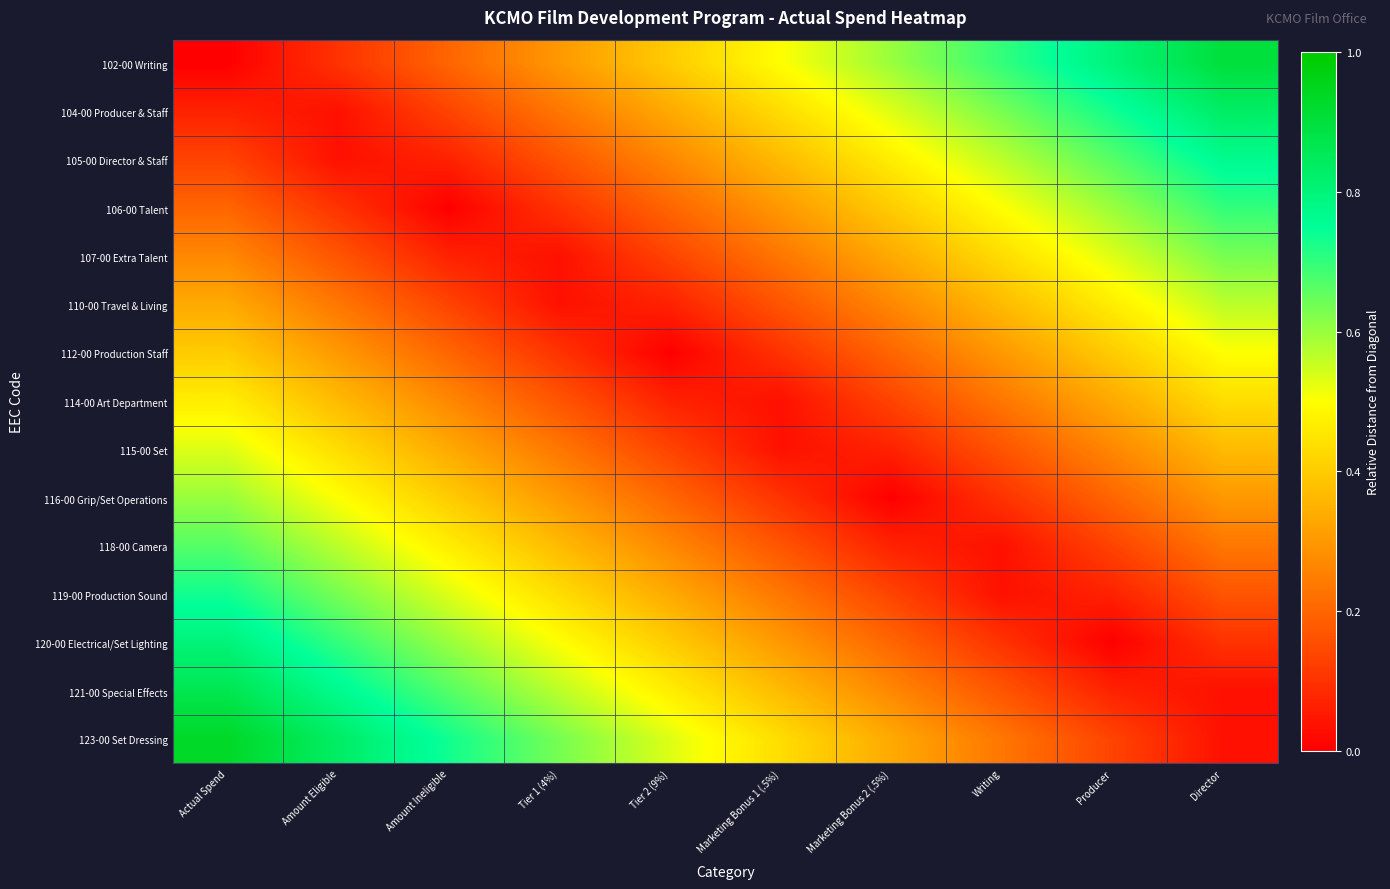

Reading left to right, list all the values displayed in this chart.

102-00 Writing: Actual Spend=0.0	Amount Eligible=0.1	Amount Ineligible=0.2	Tier 1 (4%)=0.3	Tier 2 (9%)=0.4	Marketing Bonus 1 (.5%)=0.5	Marketing Bonus 2 (.5%)=0.6	Writing=0.7	Producer=0.8	Director=0.9
104-00 Producer & Staff: Actual Spend=0.1	Amount Eligible=0.0	Amount Ineligible=0.1	Tier 1 (4%)=0.2	Tier 2 (9%)=0.3	Marketing Bonus 1 (.5%)=0.4	Marketing Bonus 2 (.5%)=0.5	Writing=0.6	Producer=0.7	Director=0.8
105-00 Director & Staff: Actual Spend=0.1	Amount Eligible=0.0	Amount Ineligible=0.1	Tier 1 (4%)=0.2	Tier 2 (9%)=0.3	Marketing Bonus 1 (.5%)=0.4	Marketing Bonus 2 (.5%)=0.5	Writing=0.6	Producer=0.7	Director=0.8
106-00 Talent: Actual Spend=0.2	Amount Eligible=0.1	Amount Ineligible=0.0	Tier 1 (4%)=0.1	Tier 2 (9%)=0.2	Marketing Bonus 1 (.5%)=0.3	Marketing Bonus 2 (.5%)=0.4	Writing=0.5	Producer=0.6	Director=0.7
107-00 Extra Talent: Actual Spend=0.3	Amount Eligible=0.2	Amount Ineligible=0.1	Tier 1 (4%)=0.0	Tier 2 (9%)=0.1	Marketing Bonus 1 (.5%)=0.2	Marketing Bonus 2 (.5%)=0.3	Writing=0.4	Producer=0.5	Director=0.6
110-00 Travel & Living: Actual Spend=0.3	Amount Eligible=0.2	Amount Ineligible=0.1	Tier 1 (4%)=0.0	Tier 2 (9%)=0.1	Marketing Bonus 1 (.5%)=0.2	Marketing Bonus 2 (.5%)=0.3	Writing=0.4	Producer=0.5	Director=0.6
112-00 Production Staff: Actual Spend=0.4	Amount Eligible=0.3	Amount Ineligible=0.2	Tier 1 (4%)=0.1	Tier 2 (9%)=0.0	Marketing Bonus 1 (.5%)=0.1	Marketing Bonus 2 (.5%)=0.2	Writing=0.3	Producer=0.4	Director=0.5
114-00 Art Department: Actual Spend=0.5	Amount Eligible=0.4	Amount Ineligible=0.3	Tier 1 (4%)=0.2	Tier 2 (9%)=0.1	Marketing Bonus 1 (.5%)=0.0	Marketing Bonus 2 (.5%)=0.1	Writing=0.2	Producer=0.3	Director=0.4
115-00 Set: Actual Spend=0.5	Amount Eligible=0.4	Amount Ineligible=0.3	Tier 1 (4%)=0.2	Tier 2 (9%)=0.1	Marketing Bonus 1 (.5%)=0.0	Marketing Bonus 2 (.5%)=0.1	Writing=0.2	Producer=0.3	Director=0.4
116-00 Grip/Set Operations: Actual Spend=0.6	Amount Eligible=0.5	Amount Ineligible=0.4	Tier 1 (4%)=0.3	Tier 2 (9%)=0.2	Marketing Bonus 1 (.5%)=0.1	Marketing Bonus 2 (.5%)=0.0	Writing=0.1	Producer=0.2	Director=0.3
118-00 Camera: Actual Spend=0.7	Amount Eligible=0.6	Amount Ineligible=0.5	Tier 1 (4%)=0.4	Tier 2 (9%)=0.3	Marketing Bonus 1 (.5%)=0.2	Marketing Bonus 2 (.5%)=0.1	Writing=0.0	Producer=0.1	Director=0.2
119-00 Production Sound: Actual Spend=0.7	Amount Eligible=0.6	Amount Ineligible=0.5	Tier 1 (4%)=0.4	Tier 2 (9%)=0.3	Marketing Bonus 1 (.5%)=0.2	Marketing Bonus 2 (.5%)=0.1	Writing=0.0	Producer=0.1	Director=0.2
120-00 Electrical/Set Lighting: Actual Spend=0.8	Amount Eligible=0.7	Amount Ineligible=0.6	Tier 1 (4%)=0.5	Tier 2 (9%)=0.4	Marketing Bonus 1 (.5%)=0.3	Marketing Bonus 2 (.5%)=0.2	Writing=0.1	Producer=0.0	Director=0.1
121-00 Special Effects: Actual Spend=0.9	Amount Eligible=0.8	Amount Ineligible=0.7	Tier 1 (4%)=0.6	Tier 2 (9%)=0.5	Marketing Bonus 1 (.5%)=0.4	Marketing Bonus 2 (.5%)=0.3	Writing=0.2	Producer=0.1	Director=0.0
123-00 Set Dressing: Actual Spend=0.9	Amount Eligible=0.8	Amount Ineligible=0.7	Tier 1 (4%)=0.6	Tier 2 (9%)=0.5	Marketing Bonus 1 (.5%)=0.4	Marketing Bonus 2 (.5%)=0.3	Writing=0.2	Producer=0.1	Director=0.0